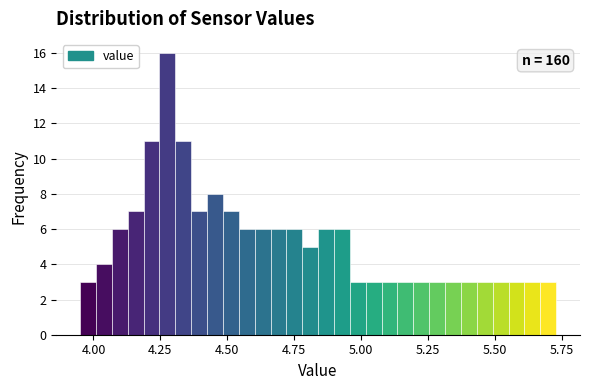

Around what value on the x-axis is the tallest bar? Give the approximate position of its centre, as read against the axis.

4.30